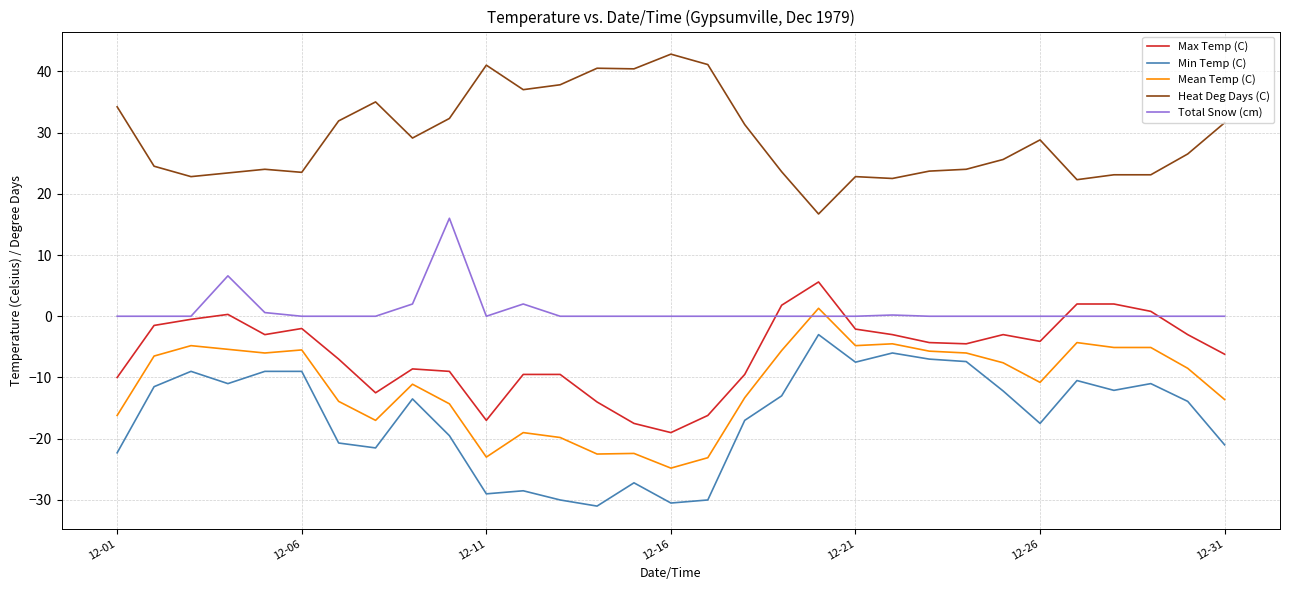

What is the smallest value displayed?

-31.0